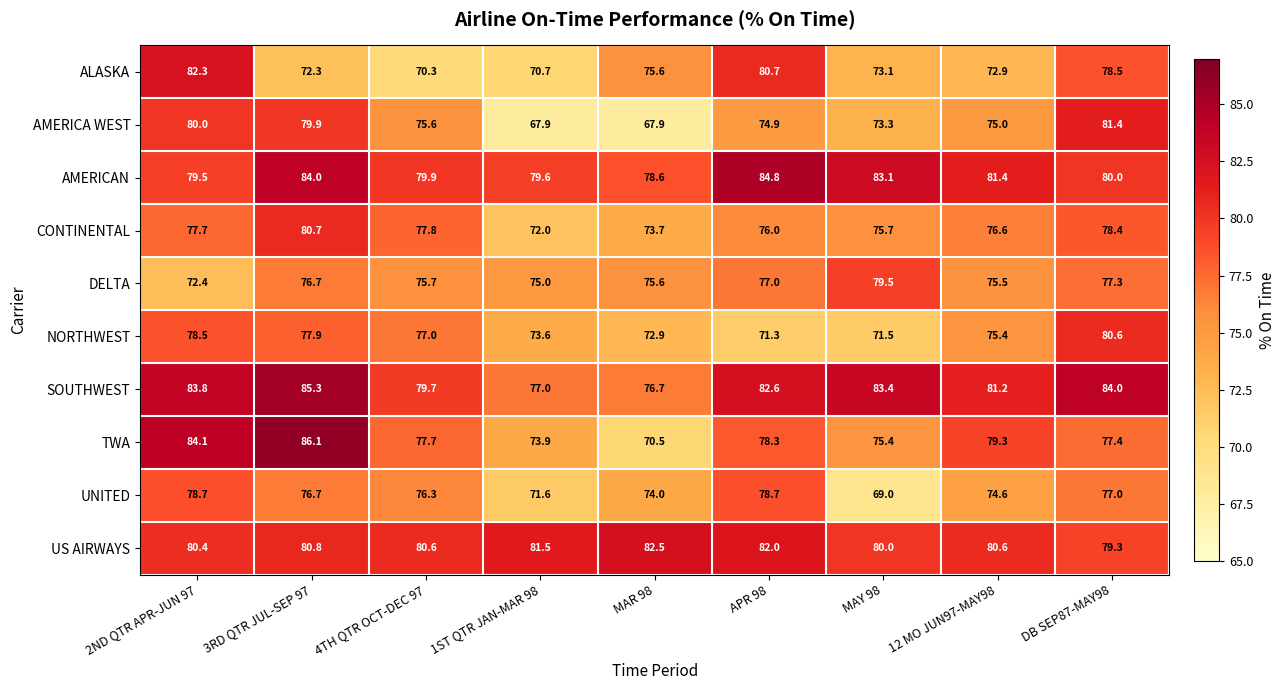

Which category has the highest value across all series?

3RD QTR JUL-SEP 97